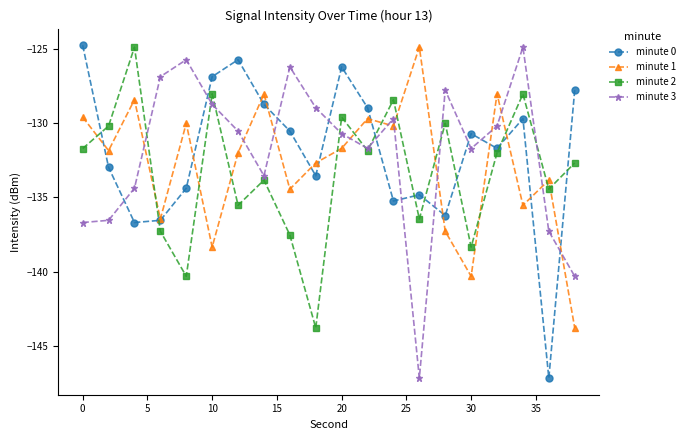

What is the minimum value shown in the chart?

-147.2